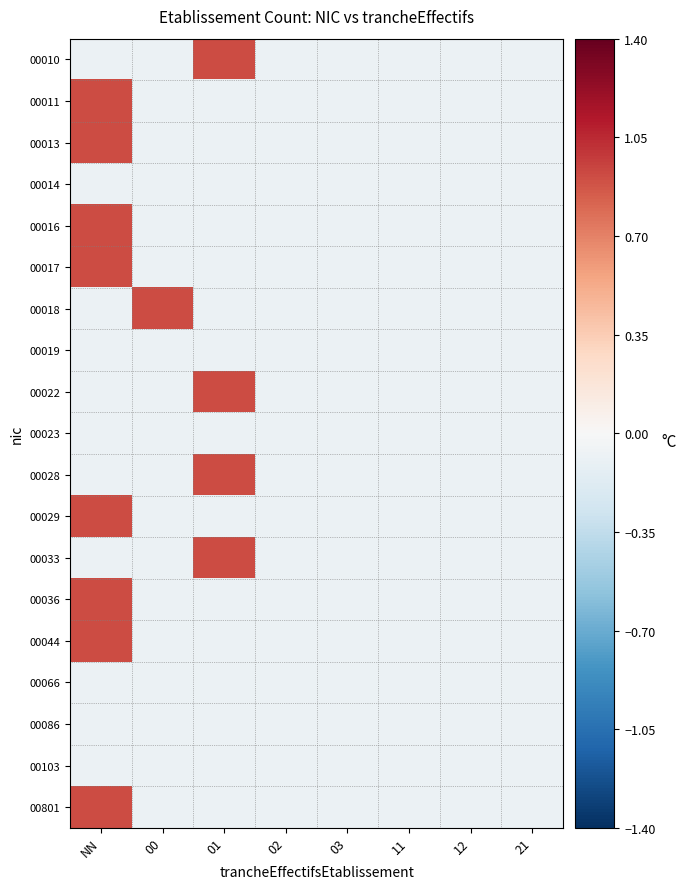

Which has a higher value, 00 or 21?

00